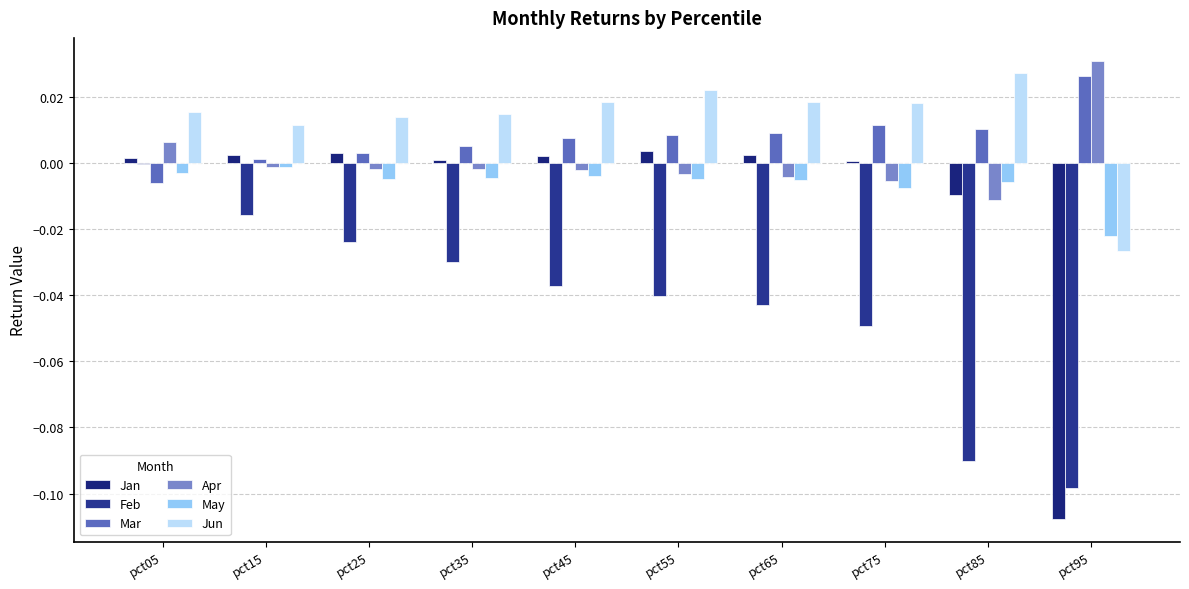

Does the chart contain stacked bars?

No